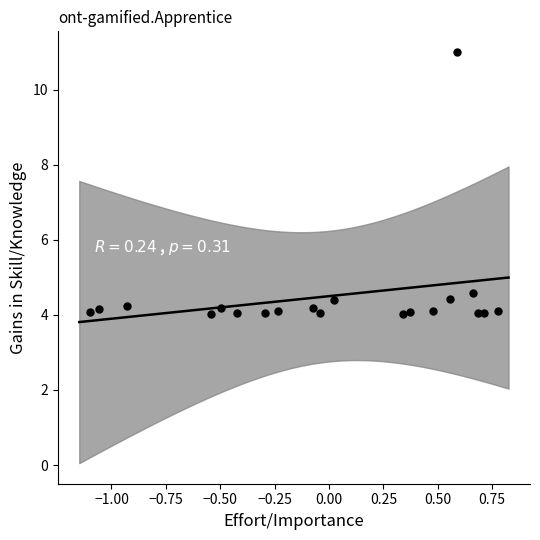

What Y value in the scatter plot is closest to 7?

4.6